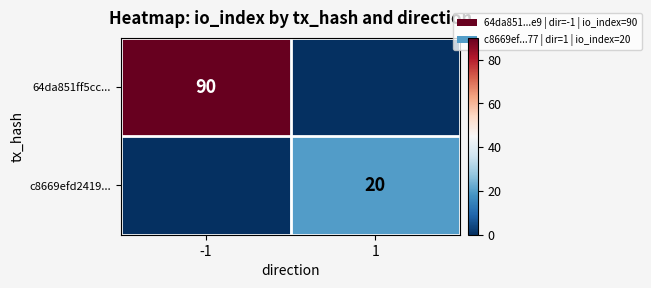

The value of c8669efd2419... at 1 is 27. True or false?

False